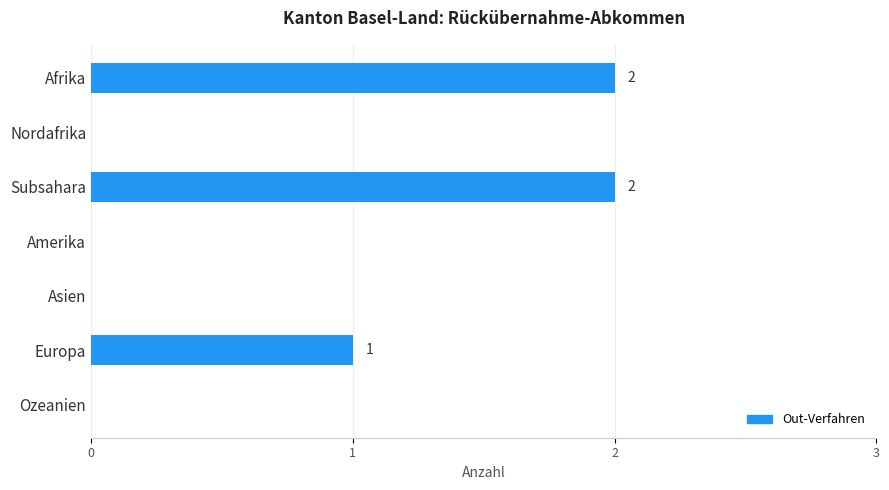

Are the bars horizontal?

Yes